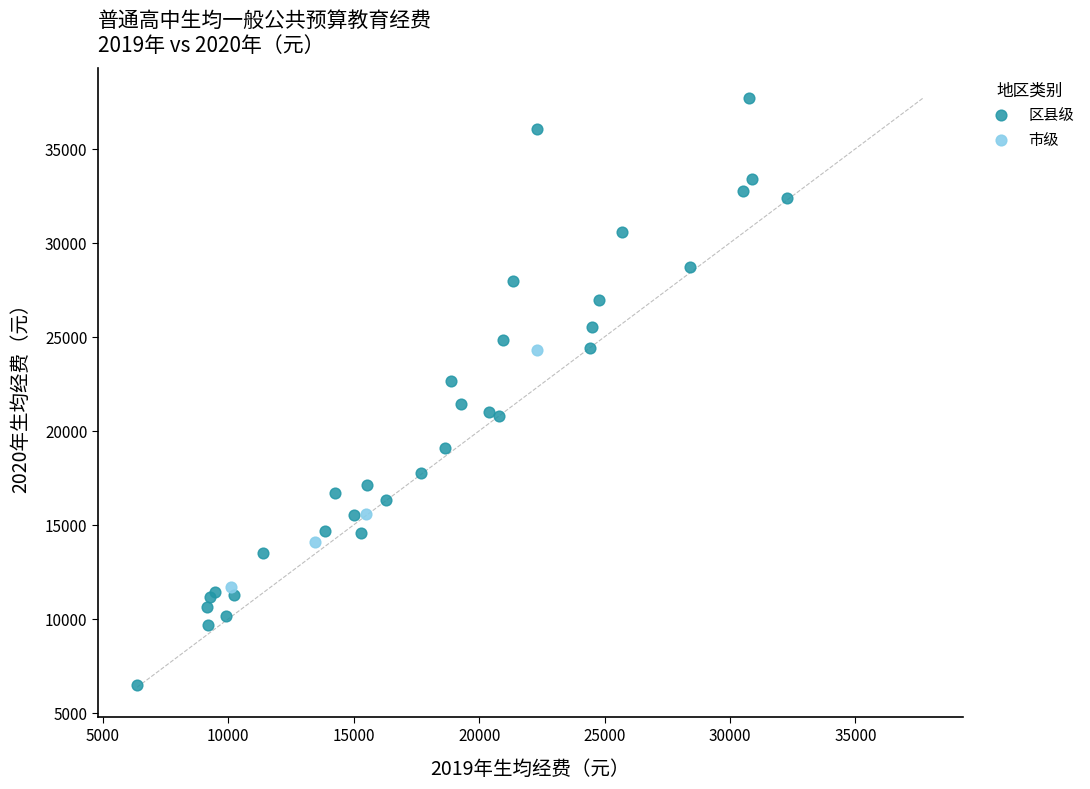

Which series has the widest spread of Y values?

区县级